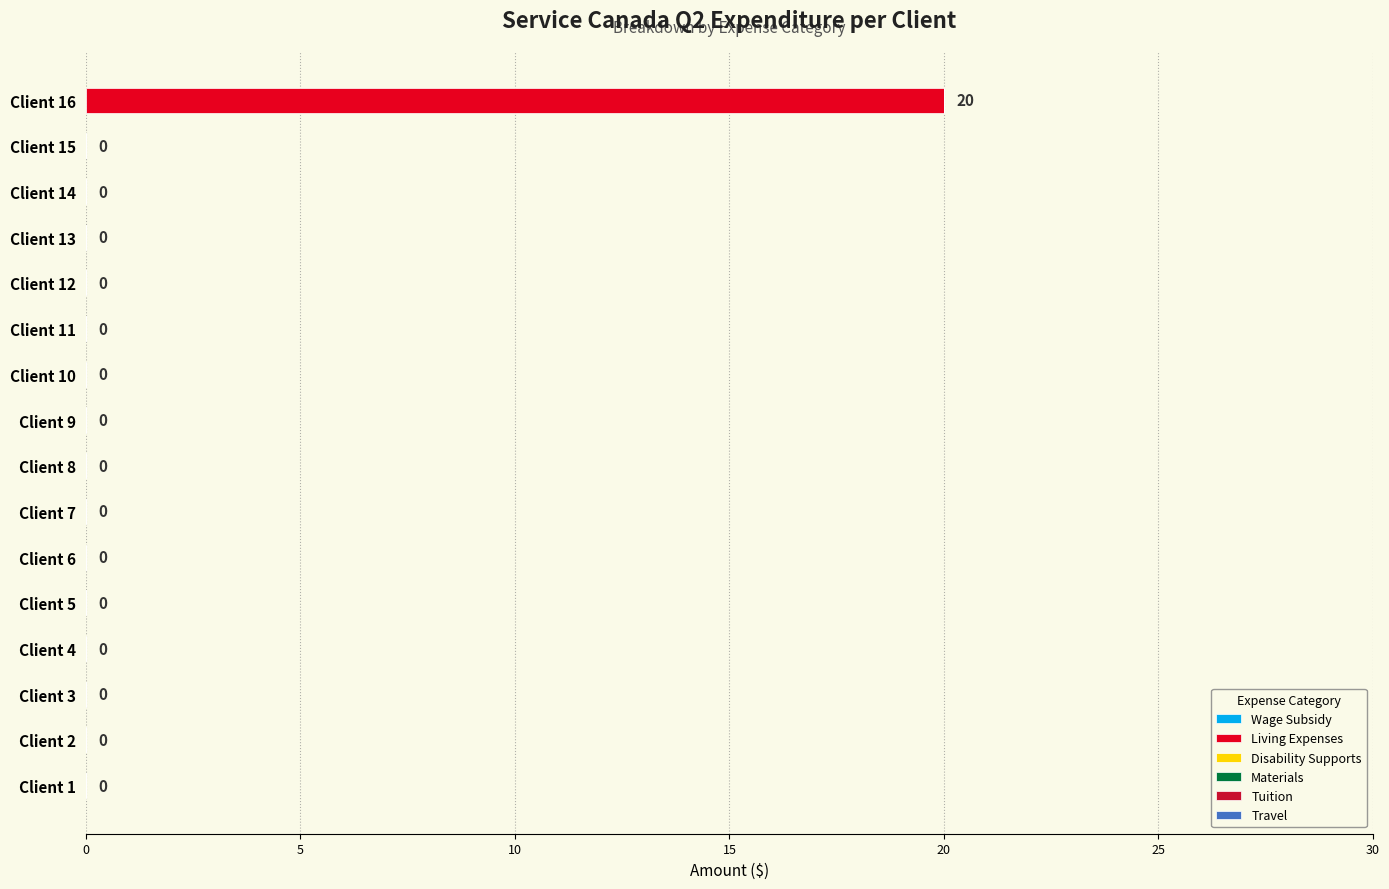

How many values are above zero?

1